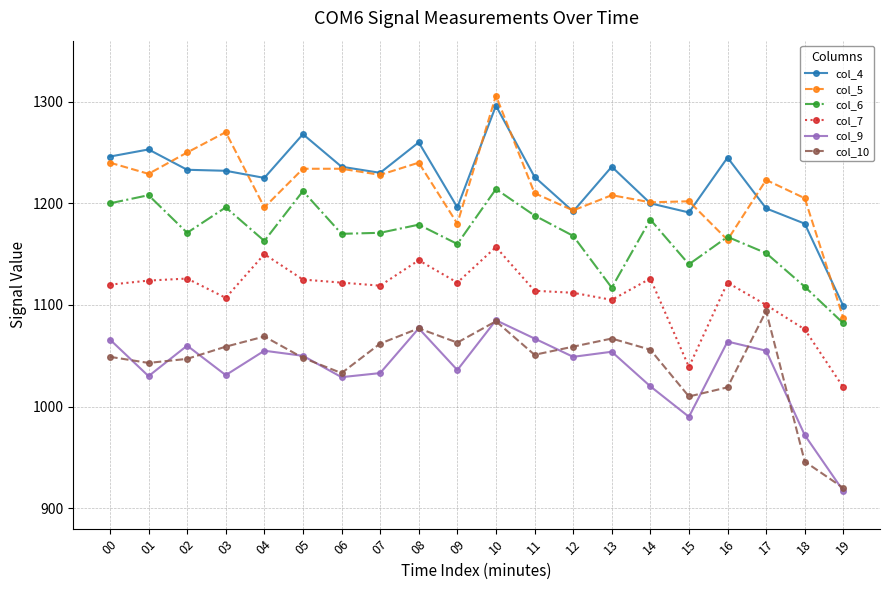

True or false: col_9 and col_4 intersect in this chart.

False